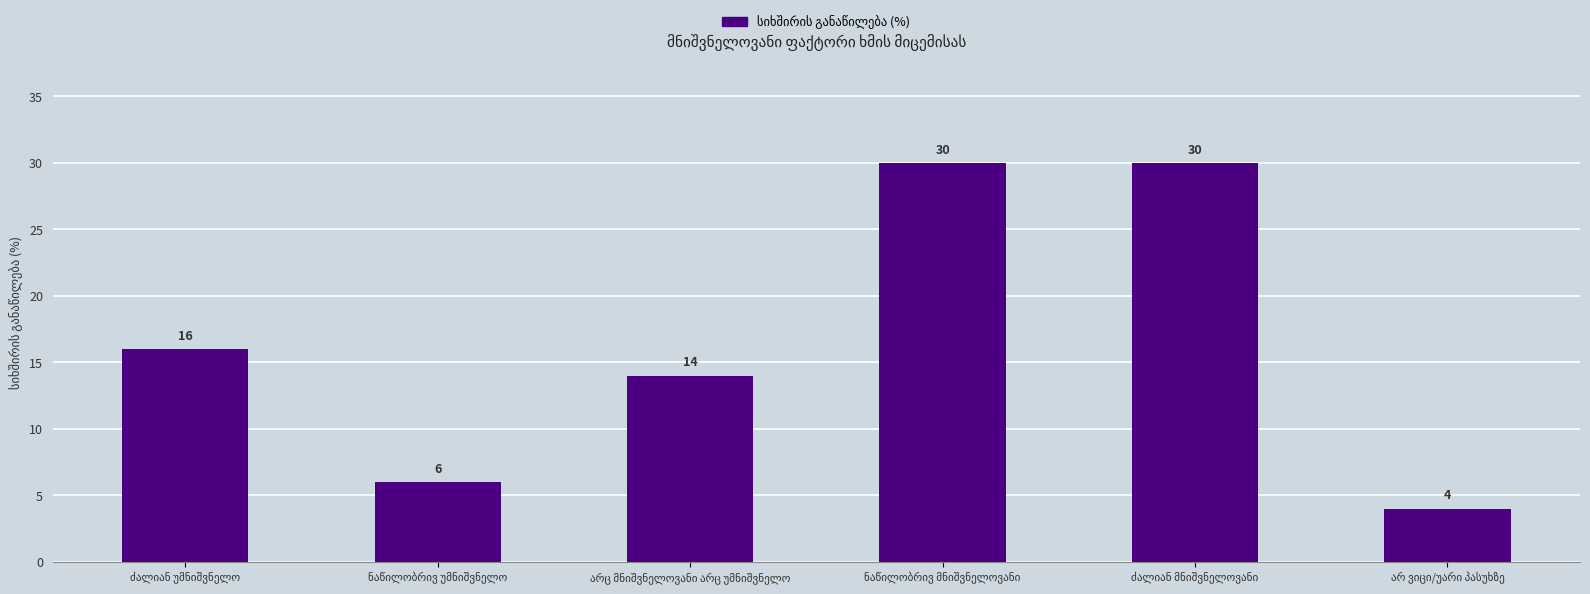

What is the value of the 1st bar from the left?

16